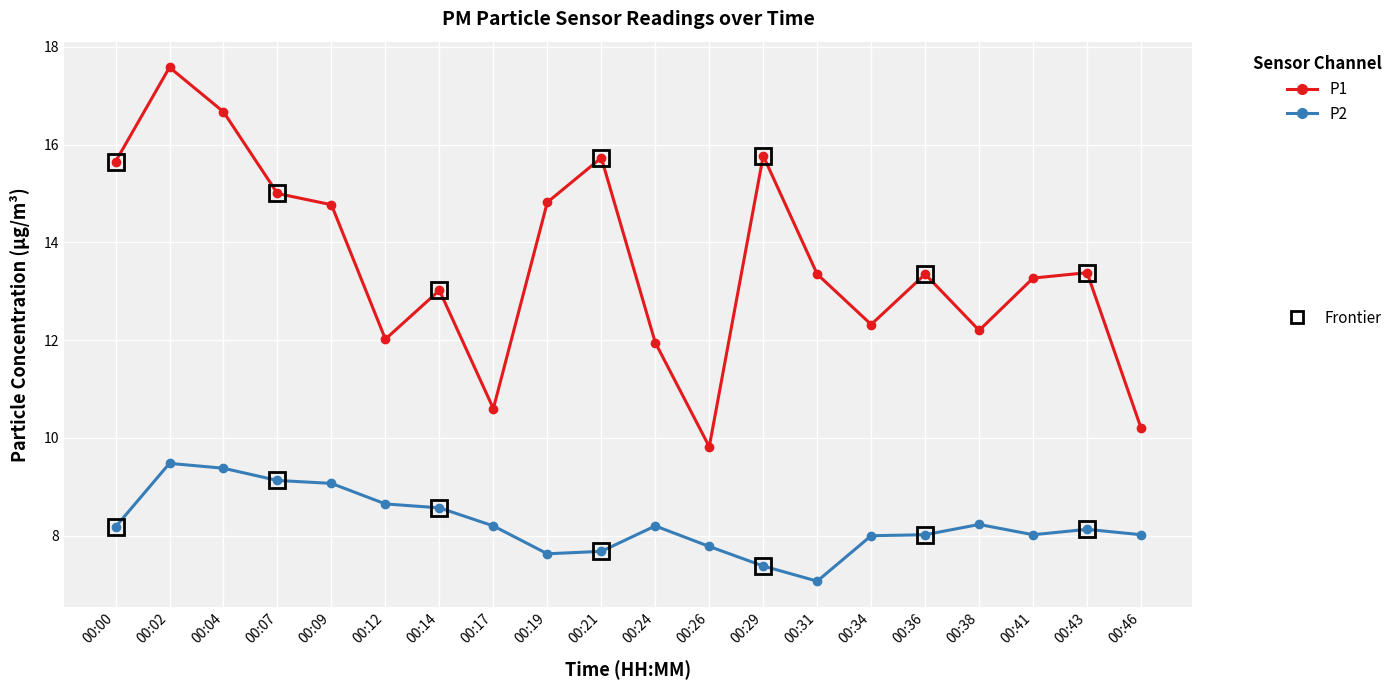

What is the difference between the highest and lowest values at 00:31?

6.3